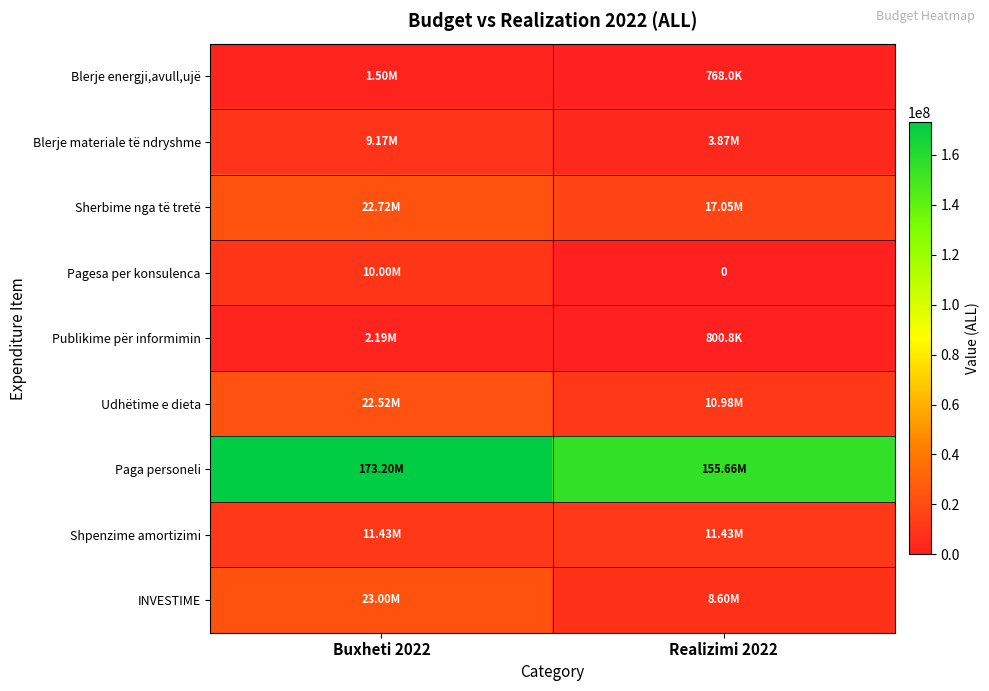

Rank the series by their maximum value, from lowest to highest.

Blerje energji,avull,ujë, Publikime për informimin, Blerje materiale të ndryshme, Pagesa per konsulenca, Shpenzime amortizimi, Udhëtime e dieta, Sherbime nga të tretë, INVESTIME, Paga personeli